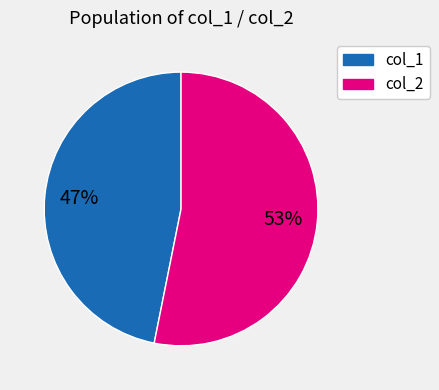

Which slice represents more than half of the pie?

col_2